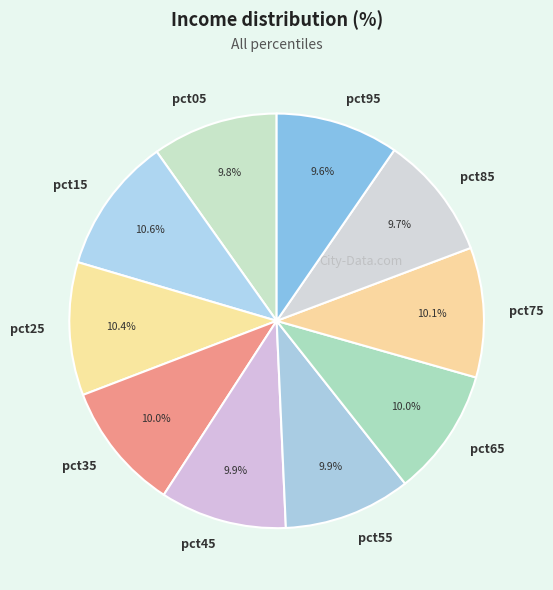

Is it true that pct95 is 10% of the pie?

True